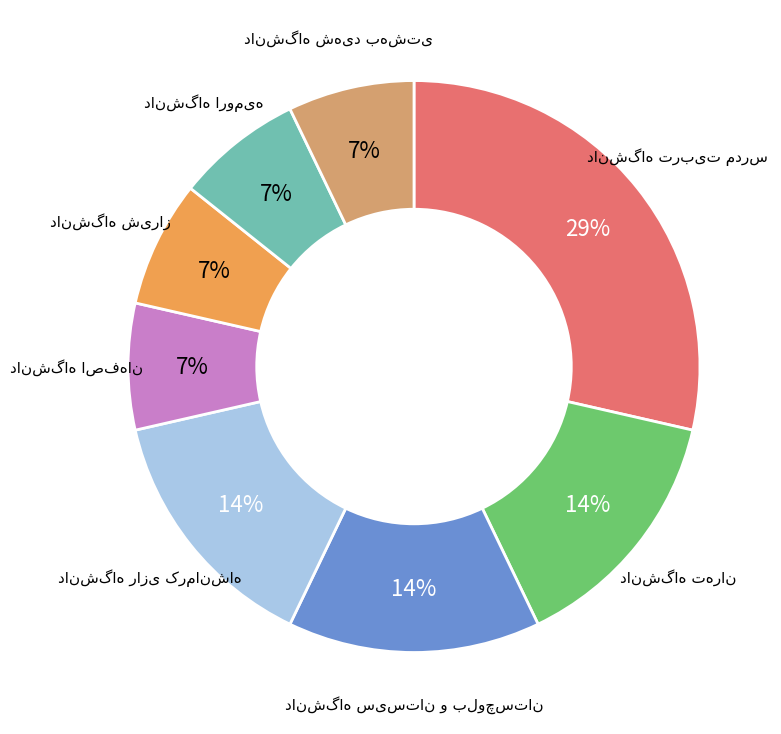

To the nearest percent, what is the average slice percentage?

12%